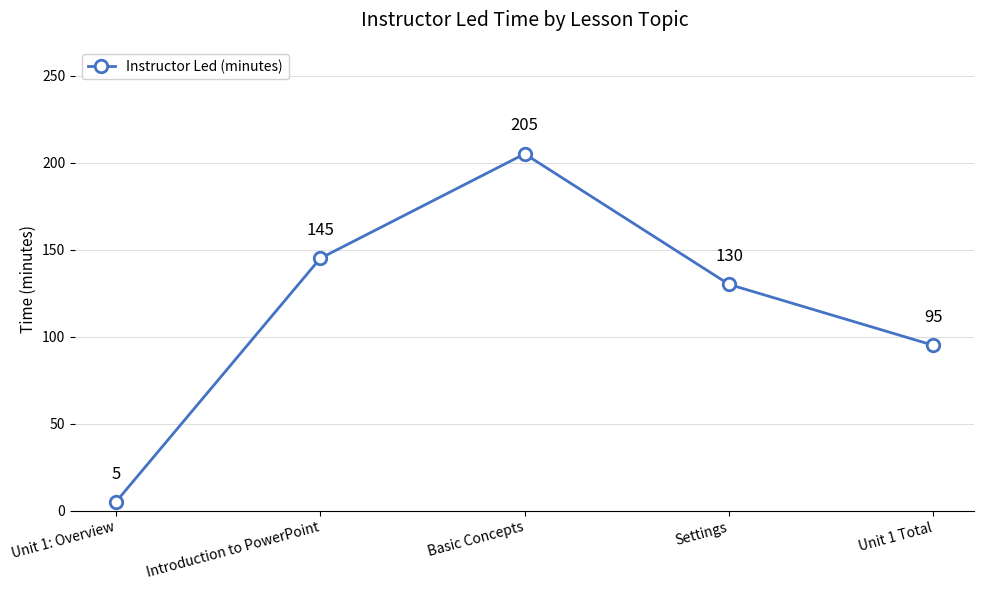

Is this an area chart (filled region under the line)?

No